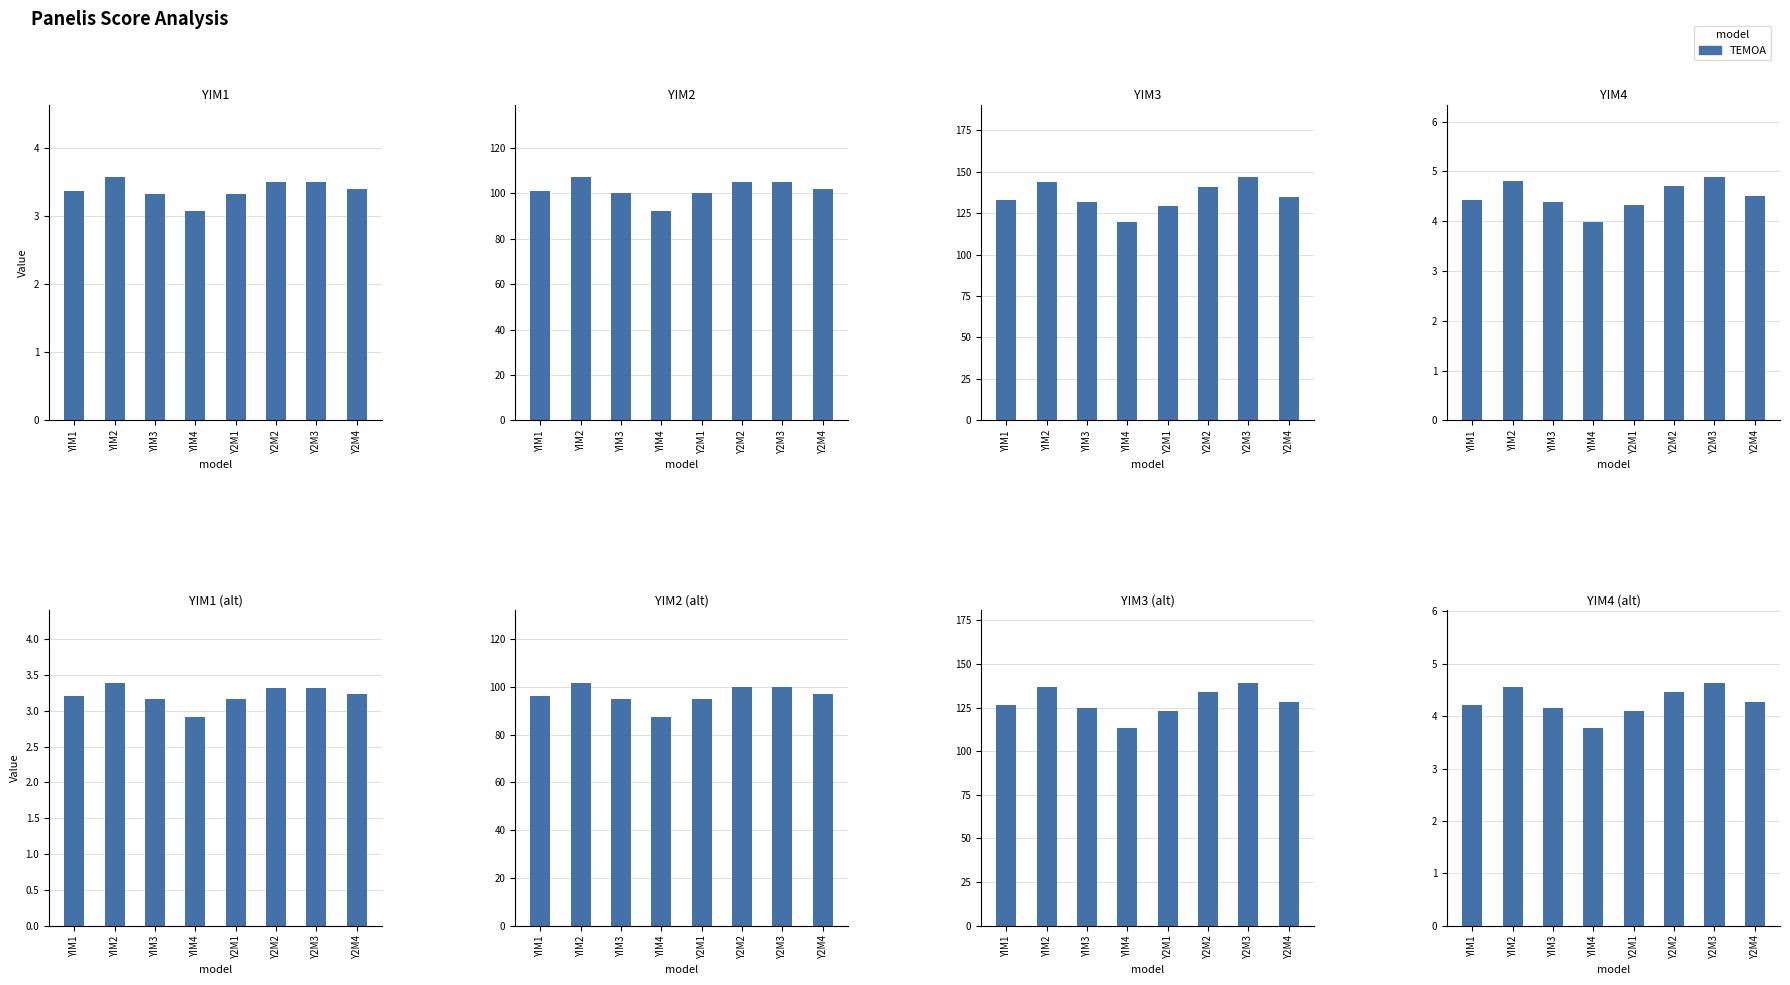

The value at YIM3 is 4.2. True or false?

True